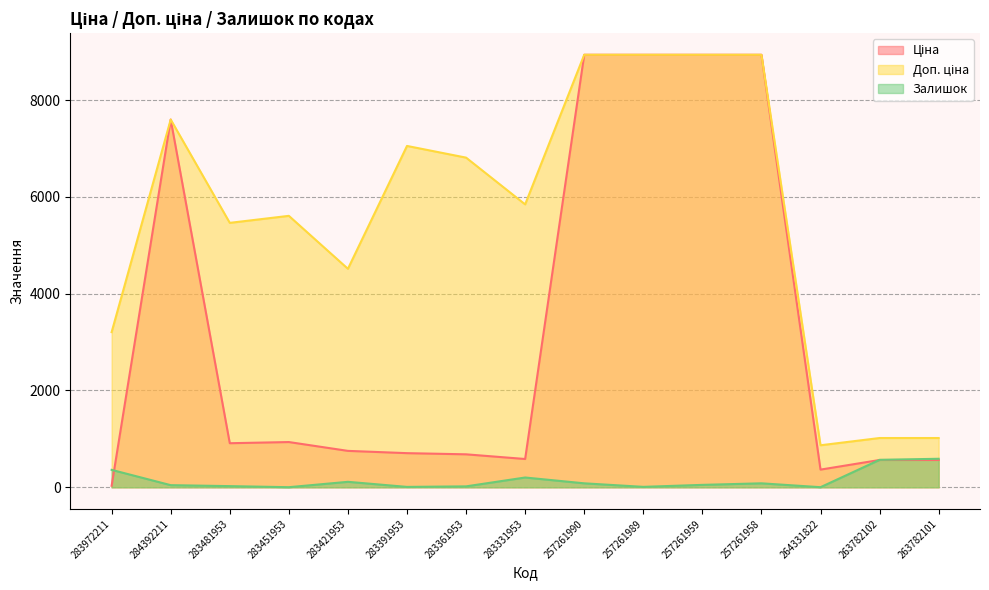

How many data points does each series have?

15